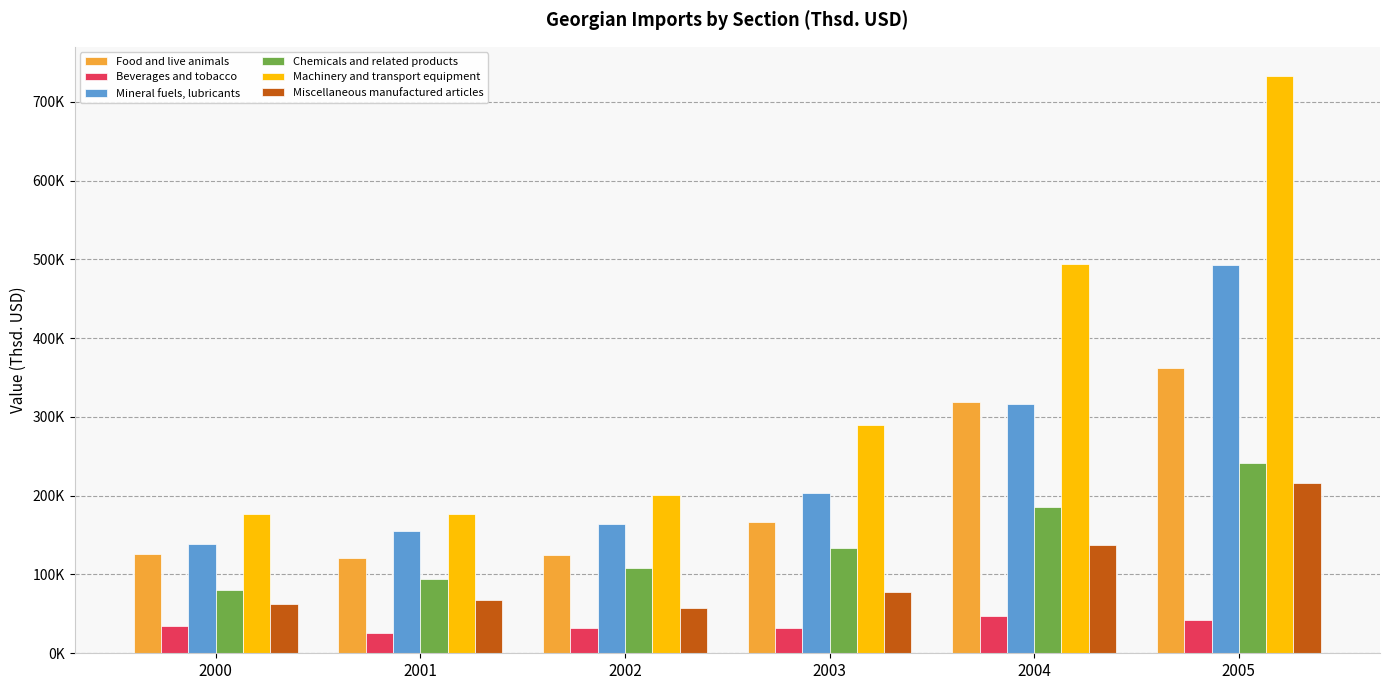

What are all the series names shown in the legend?

Food and live animals, Beverages and tobacco, Mineral fuels, lubricants, Chemicals and related products, Machinery and transport equipment, Miscellaneous manufactured articles